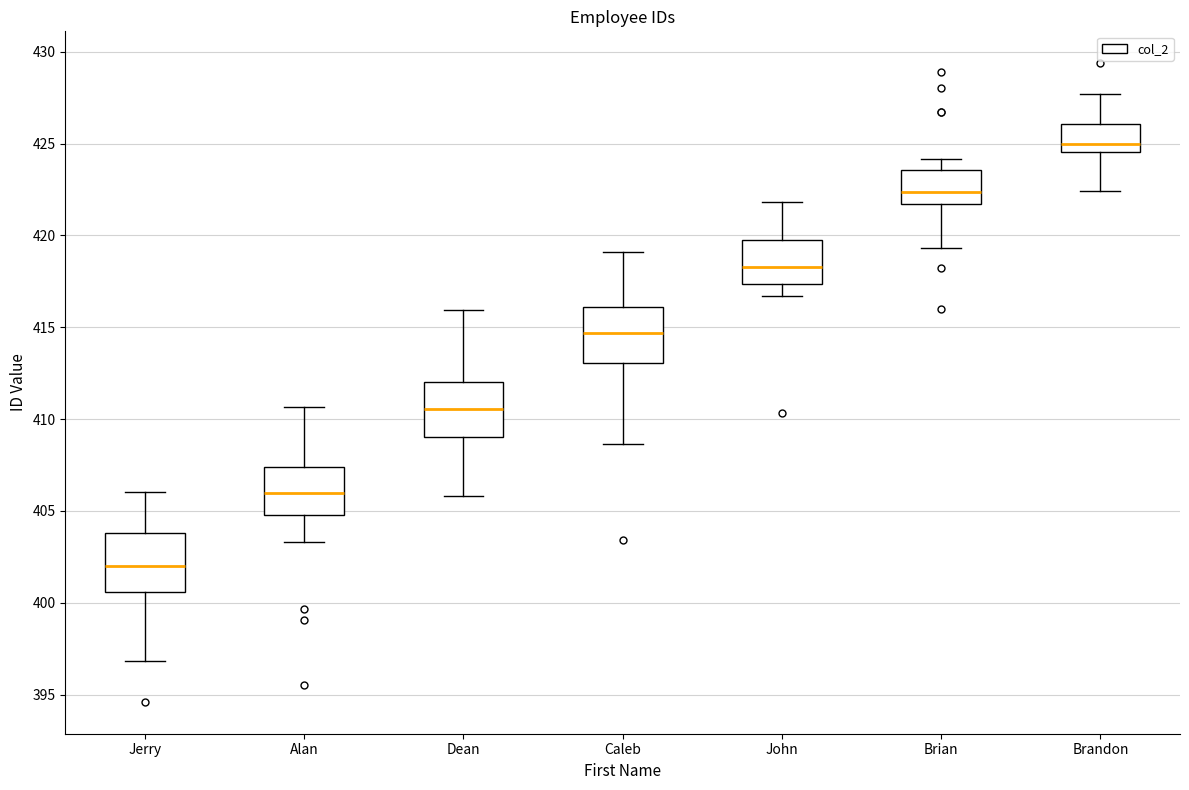

Where does the median line of the box for Dean sit on the y-axis? The values are not printed on the chart, so give them approximately, as read against the axis.

410.5